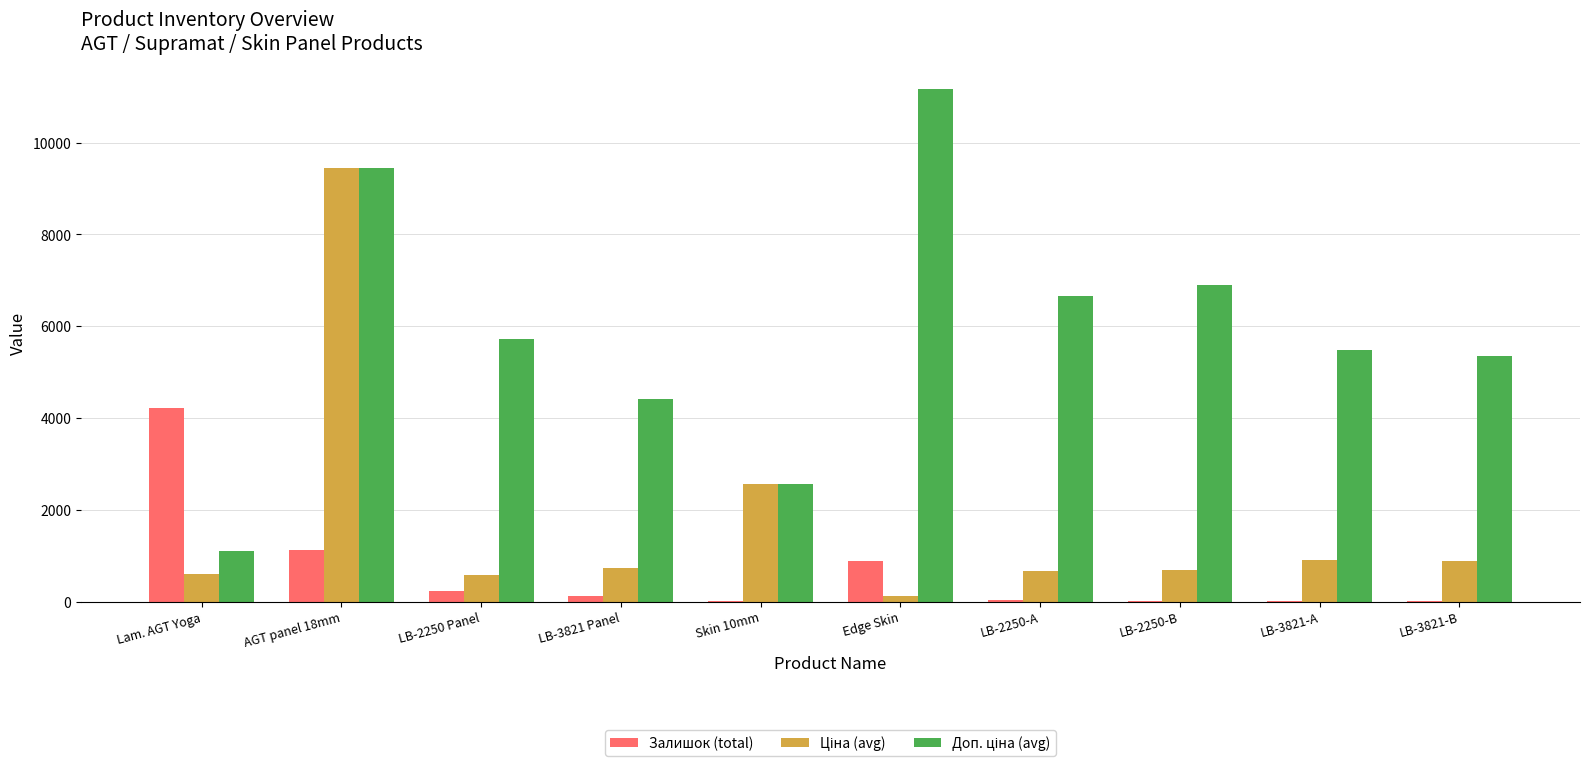

What is the greatest value displayed?

11169.0